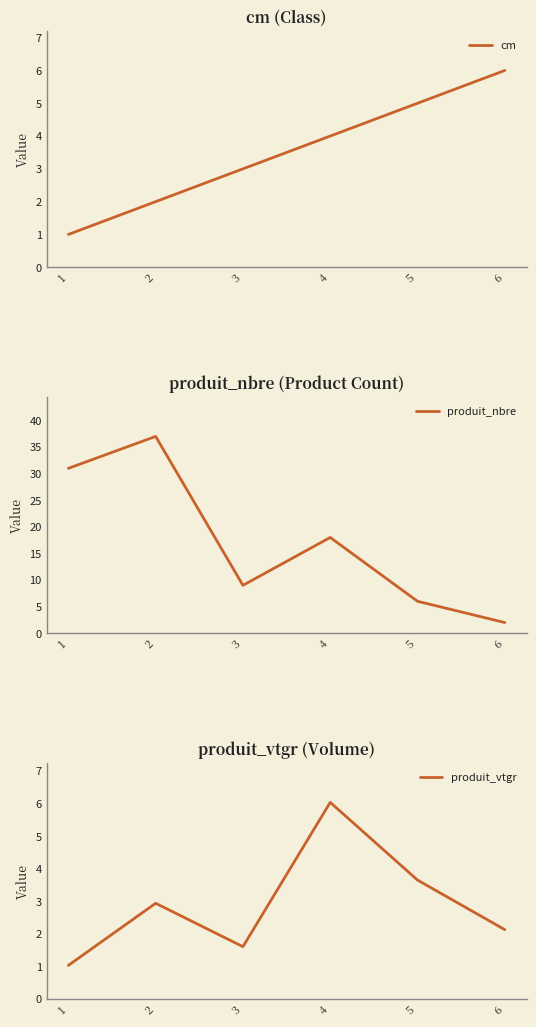

Does the chart have visible grid lines?

No